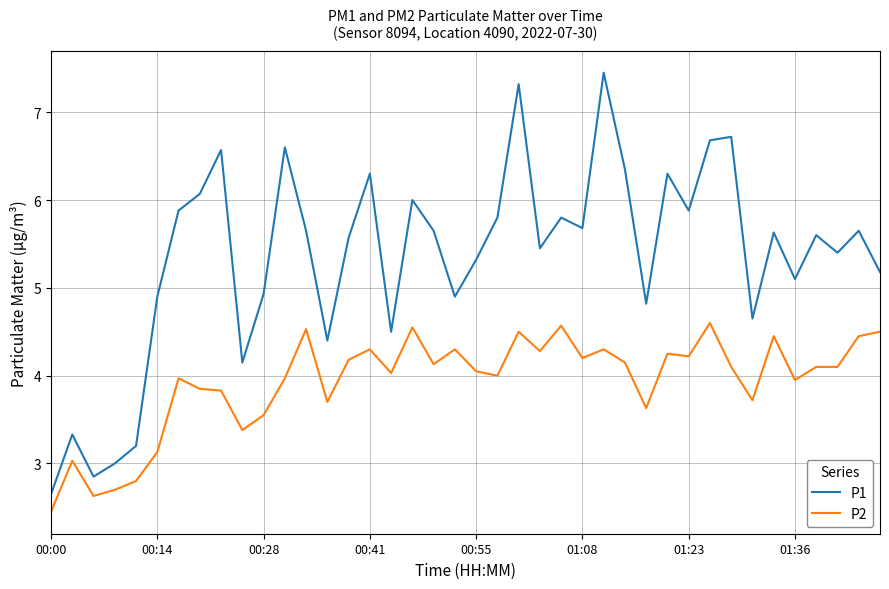

What is the maximum value shown in the chart?

7.5